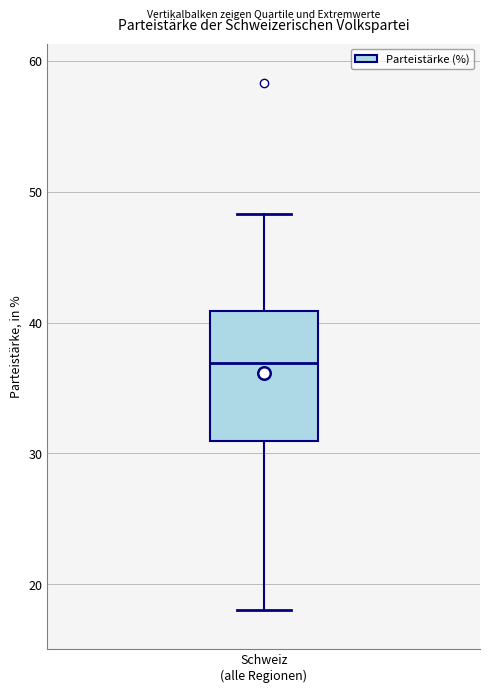

Transcribe this box plot: give where the median line is, the range the box spans, and where the two whiskers end, as read against the y-axis. The values are not printed on the chart, so give them approximately, as read against the axis.

median 37, box 31 to 41, whiskers 18 to 48